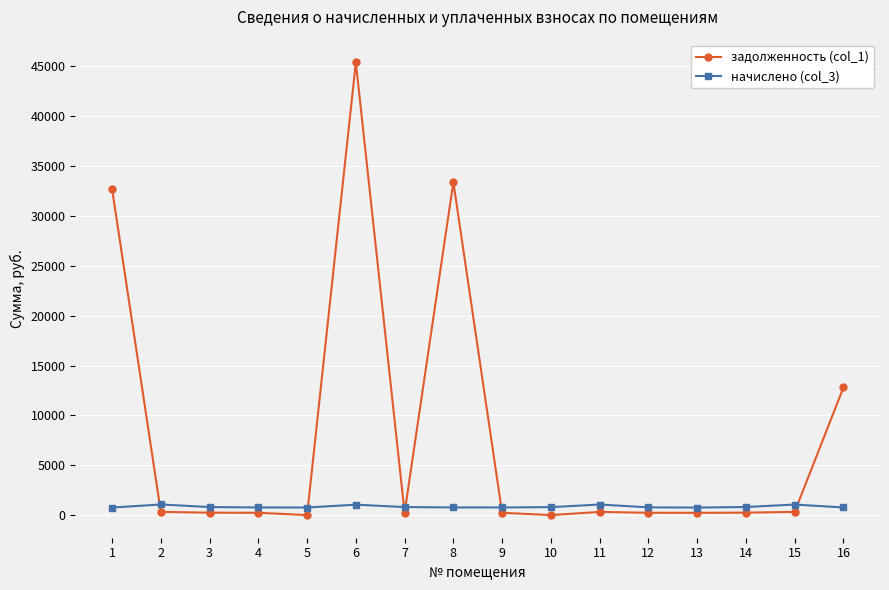

True or false: начислено (col_3) has a value of 765.1 at 4.

True